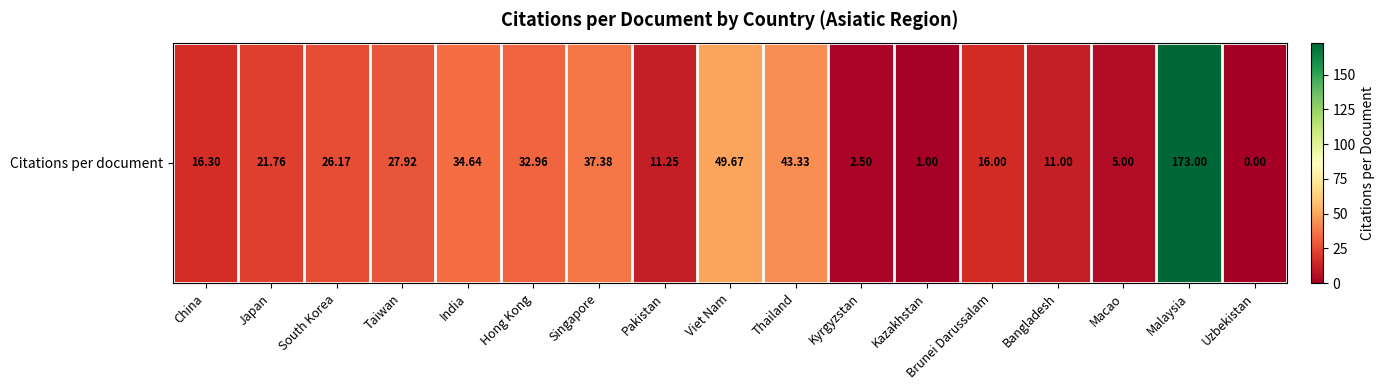

Which category has the highest value across all series?

Malaysia